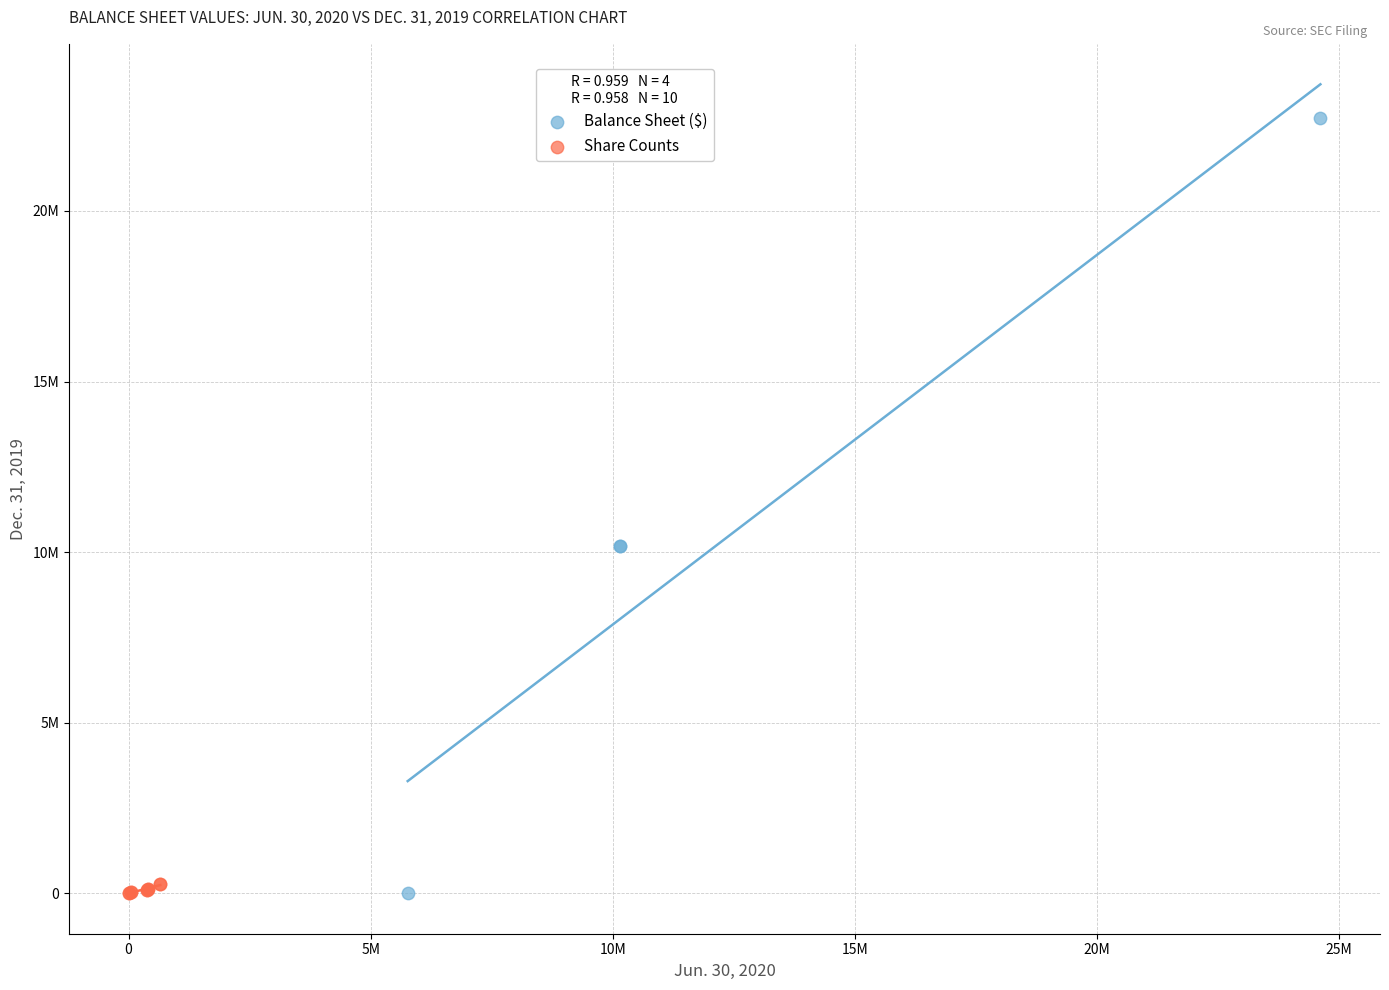

Which series has the widest spread of Y values?

Balance Sheet ($)